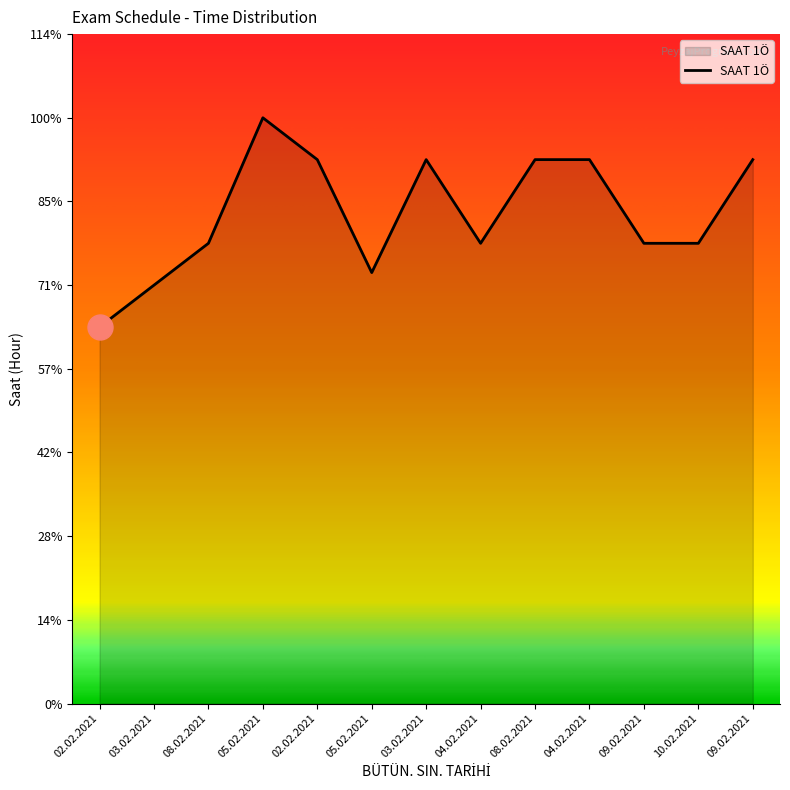

Does the chart display data point markers on the line(s)?

No